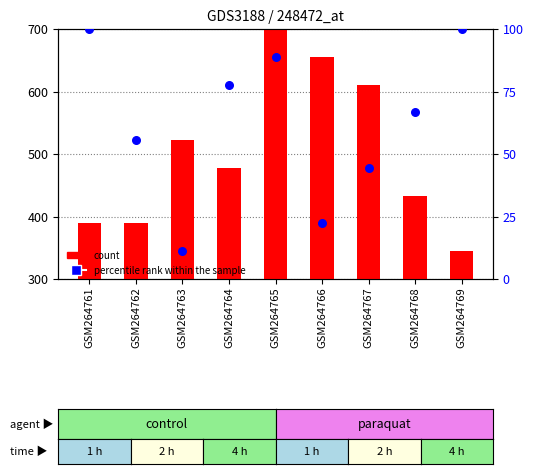

Is the value of percentile rank within the sample at GSM264762 greater than the value of count at GSM264765?

No